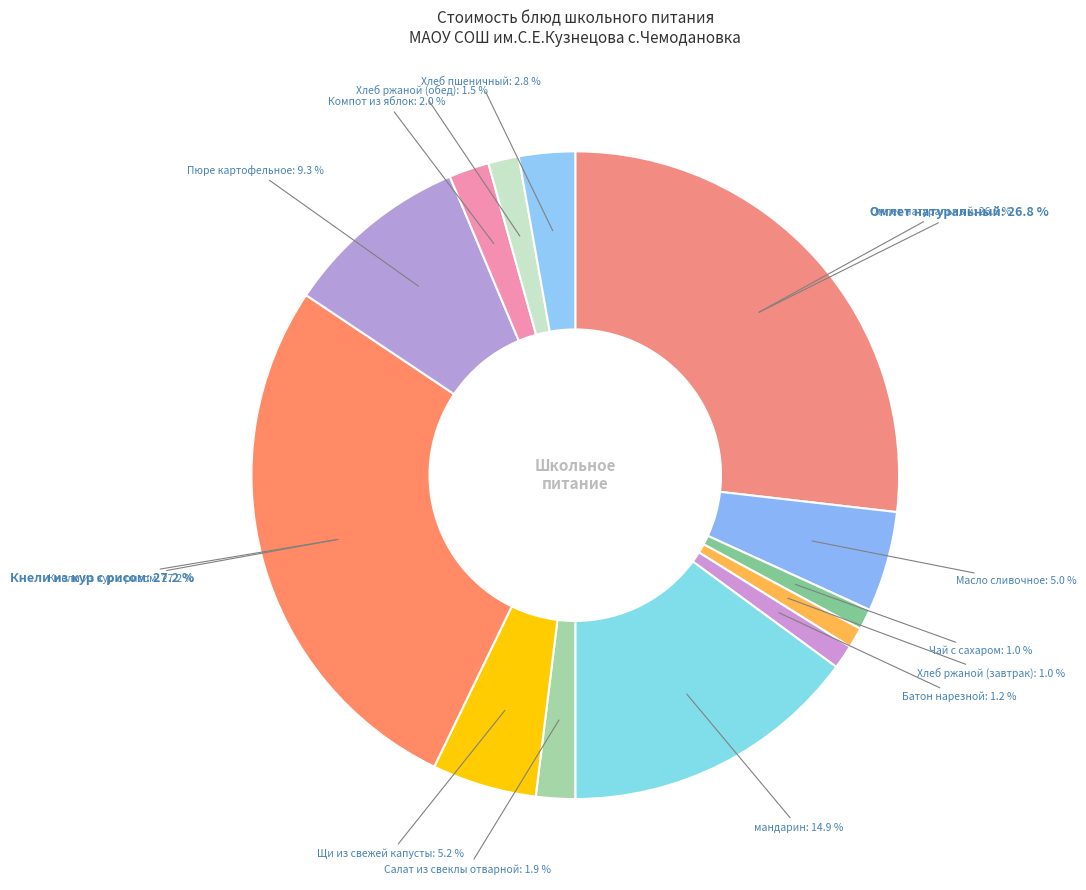

Does Чай с сахаром account for over 50% of the chart?

No